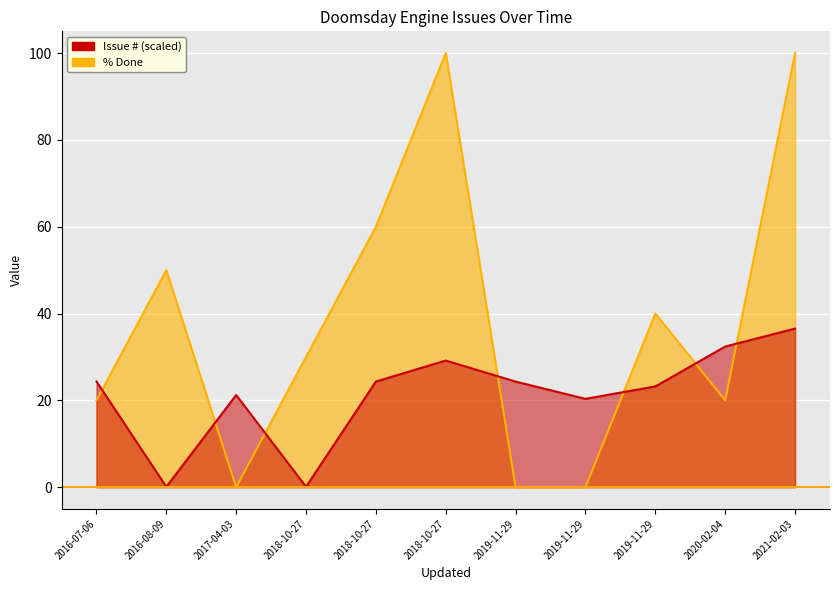

Which series has the largest total across all categories?

% Done